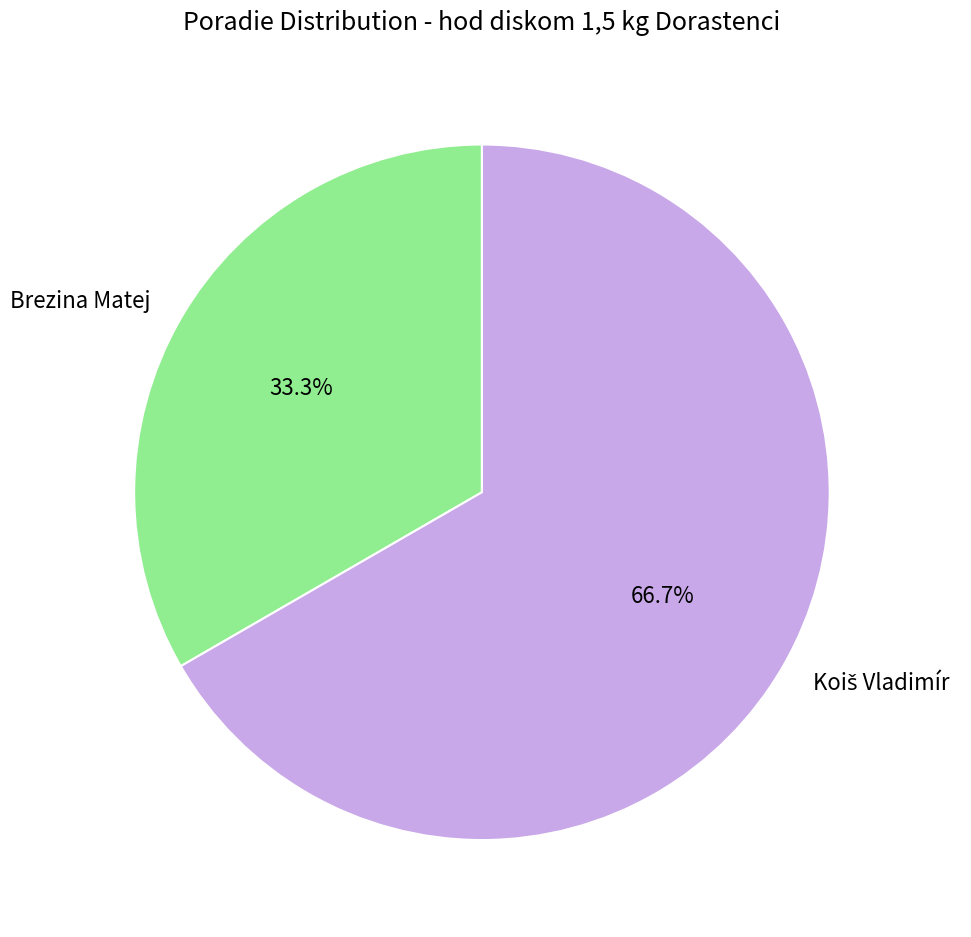

To the nearest percent, what is the difference between the largest and smallest slice percentages?

33%